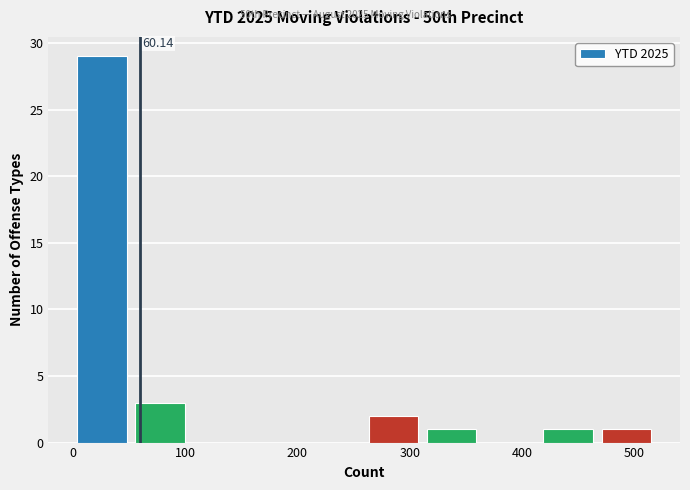

Which range on the x-axis has the tallest bar?

0 to 50